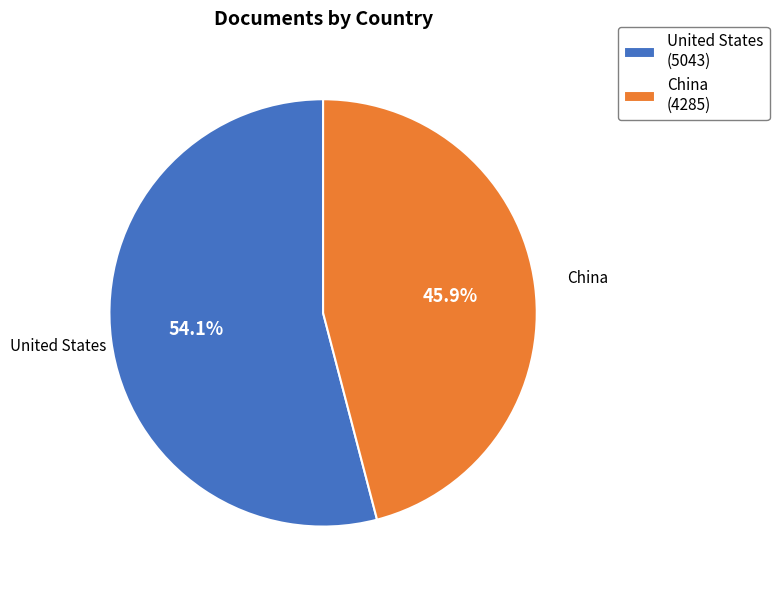

How many segments does this pie chart have?

2